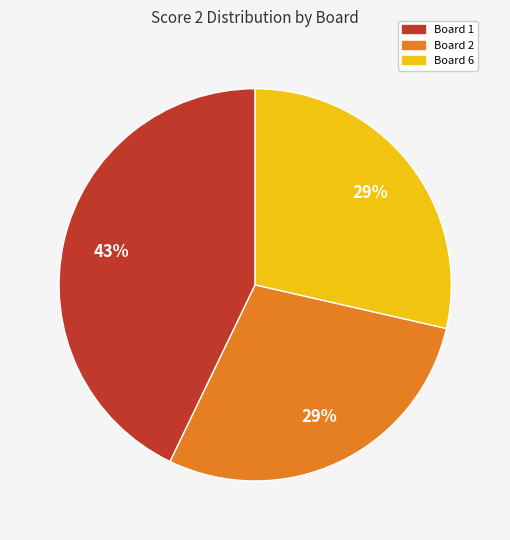

Is the sum of Board 2 and Board 1 greater than half?

Yes